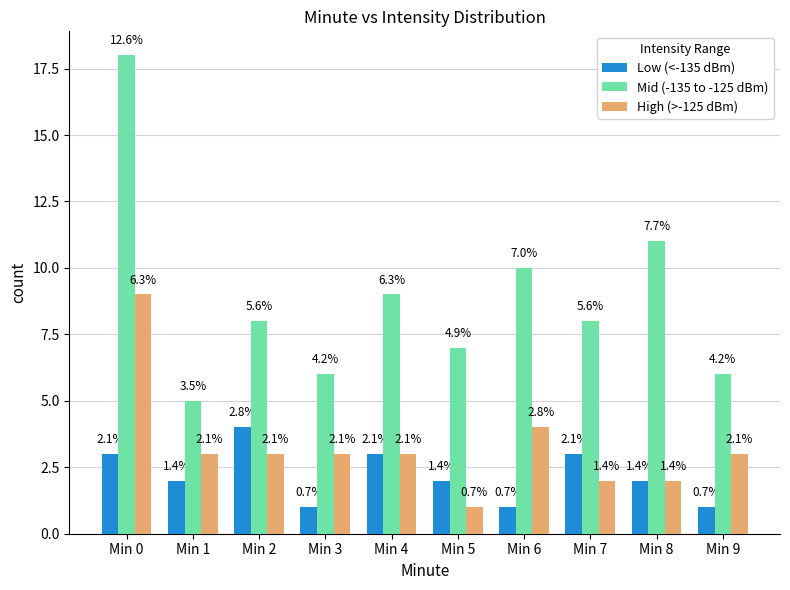

How many bars are there in each group?

3